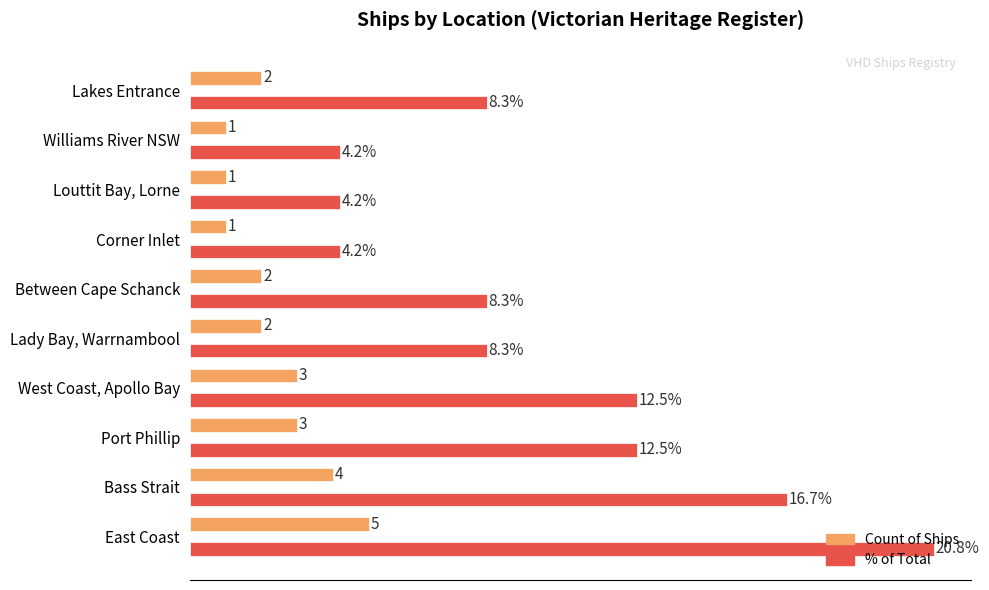

List the series in order of their peak value, highest first.

% of Total, Count of Ships